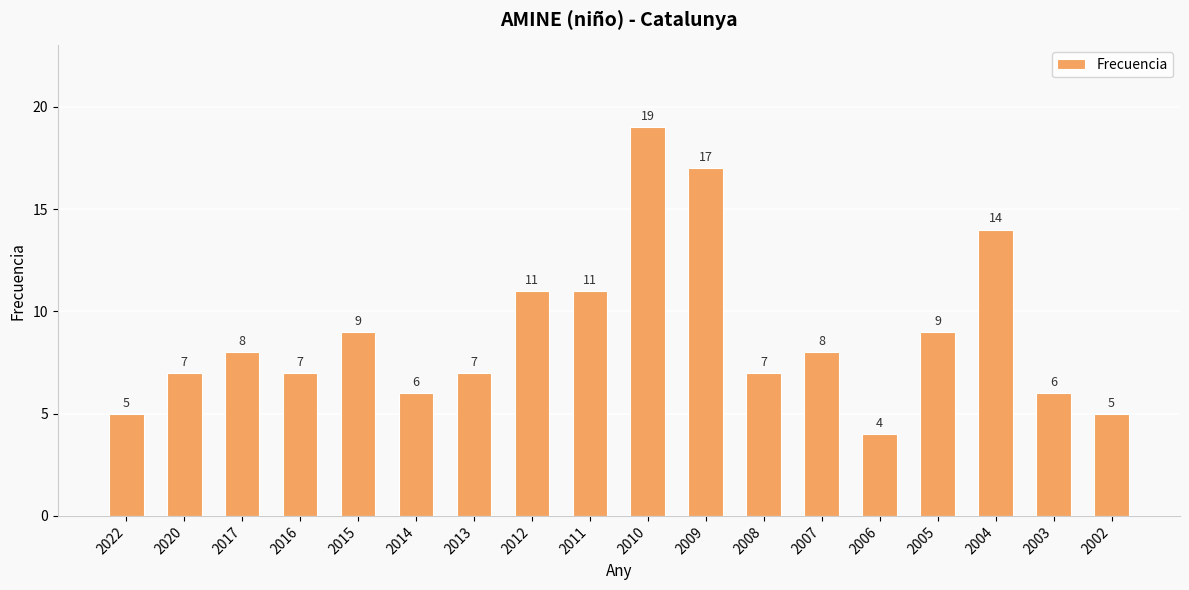

Are the bars grouped side by side (vs. stacked)?

No